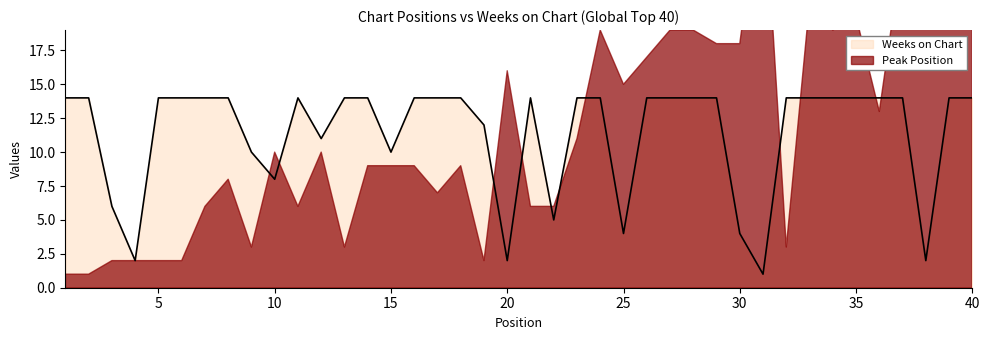

Reading left to right, extract all data points from this chart.

14	14	6	2	14	14	14	14	10	8	14	11	14	14	10	14	14	14	12	2	14	5	14	14	4	14	14	14	14	4	1	14	14	14	14	14	14	2	14	14